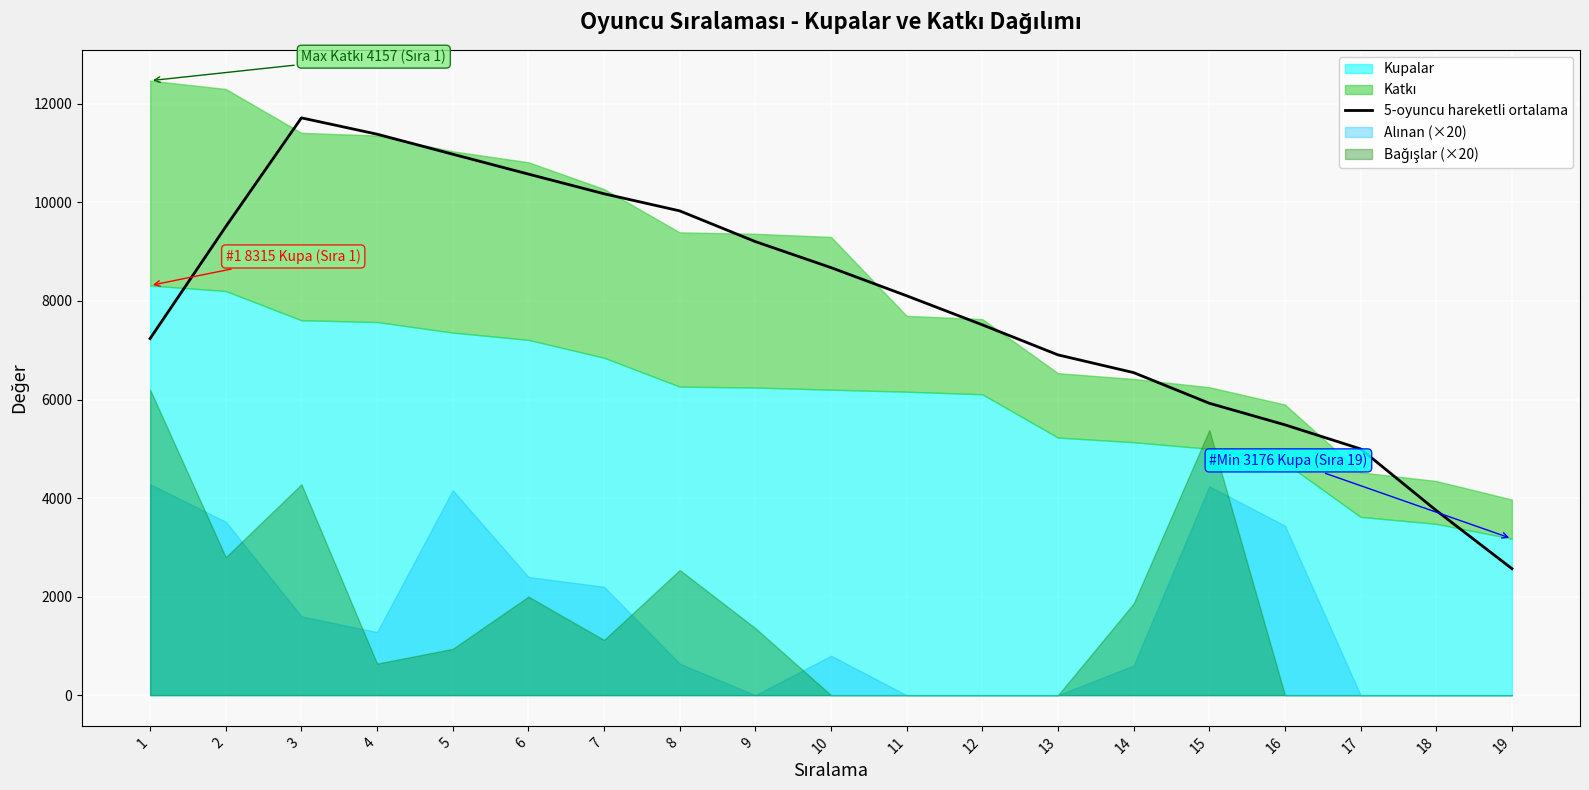

How many lines are shown in the chart?

1